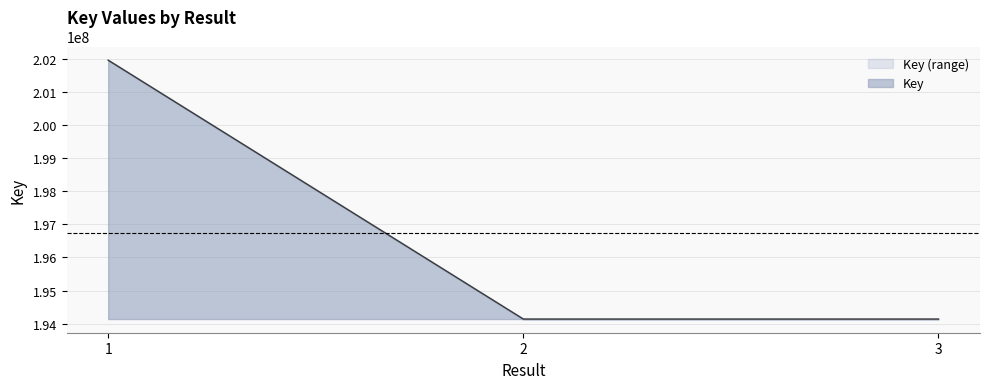

Reading left to right, list all the values displayed in this chart.

201962049	194137216	194136907